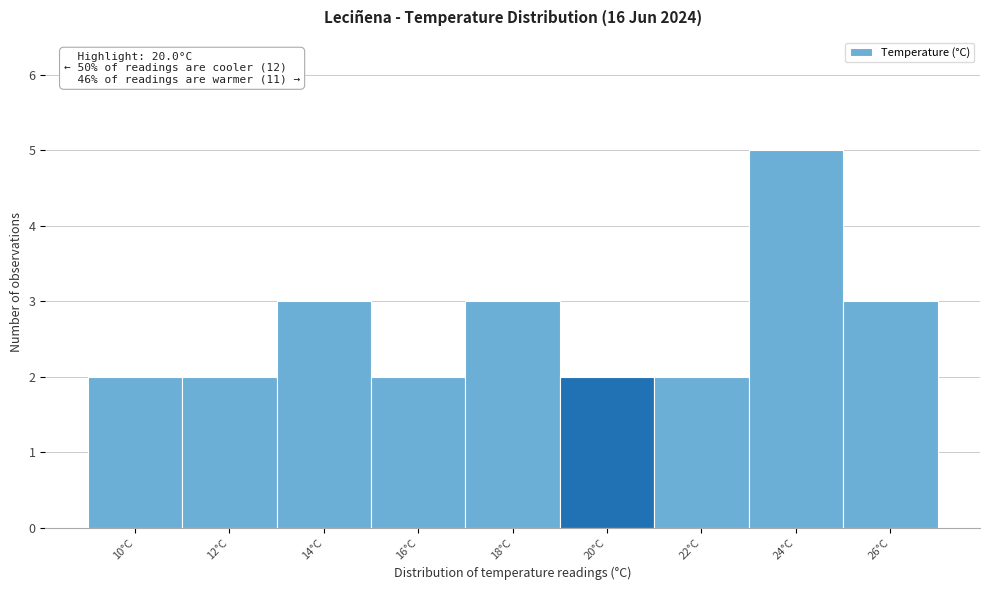

Reading left to right, list all the values displayed in this chart.

10°C=2	12°C=2	14°C=3	16°C=2	18°C=3	20°C=2	22°C=2	24°C=5	26°C=3